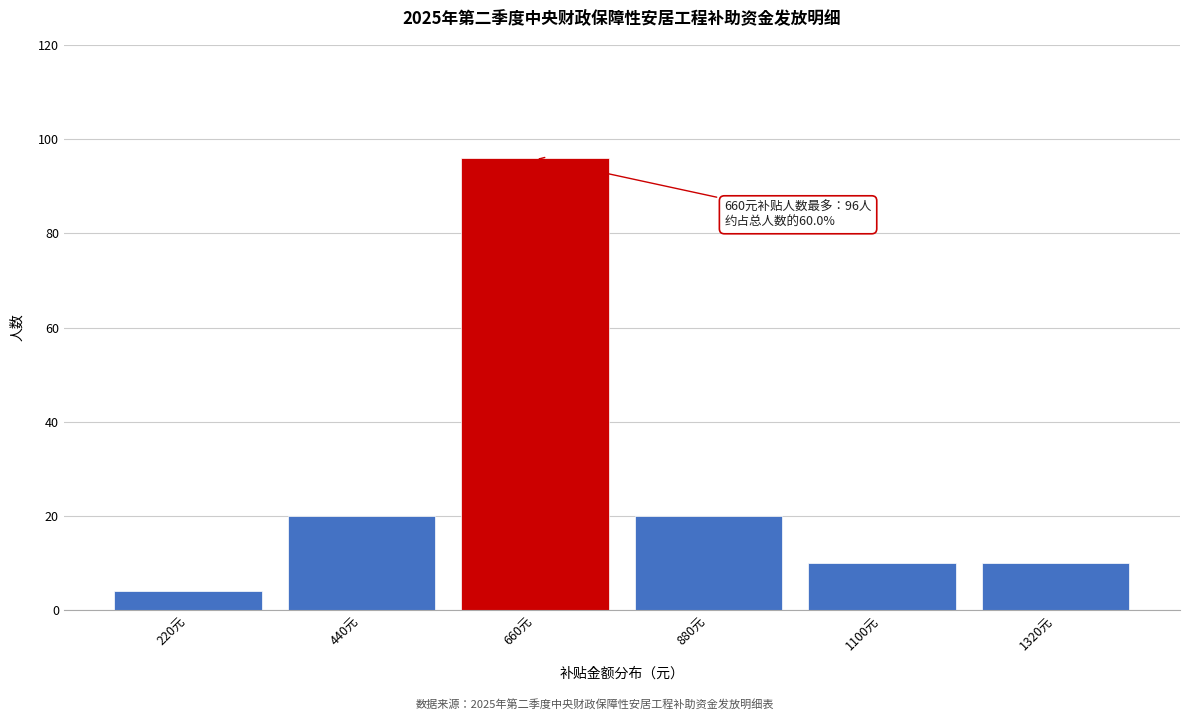

Which range on the x-axis has the tallest bar?

550 to 770